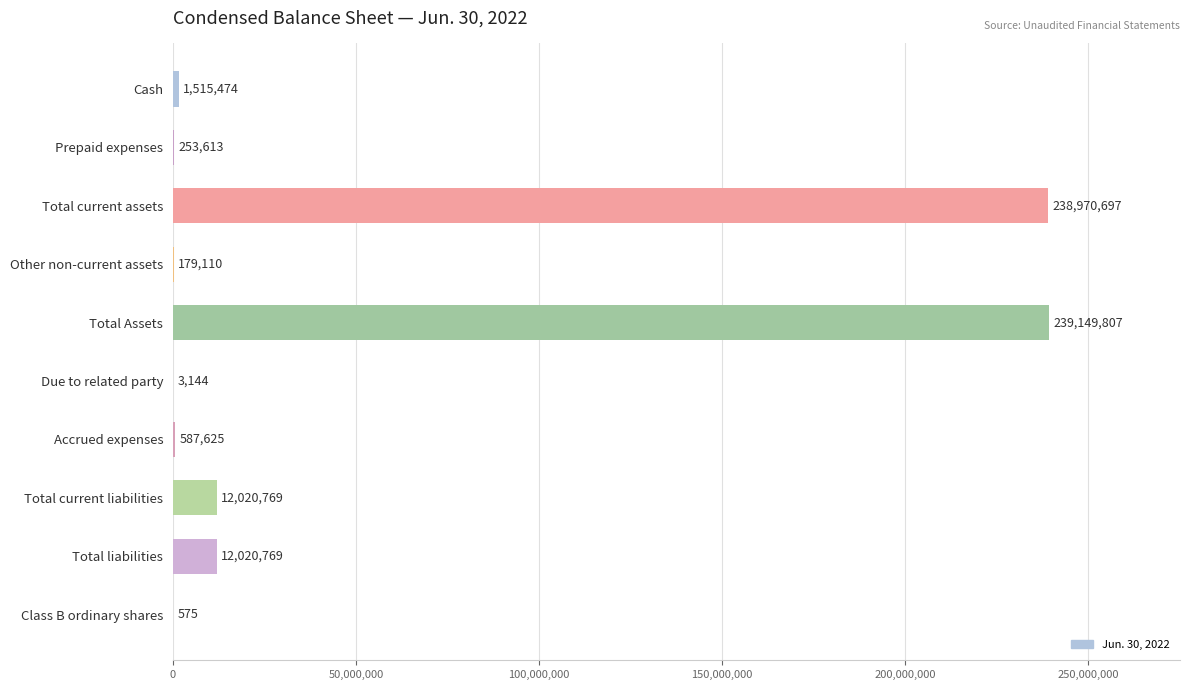

The chart shows a value of 239149807 at Total Assets. True or false?

True